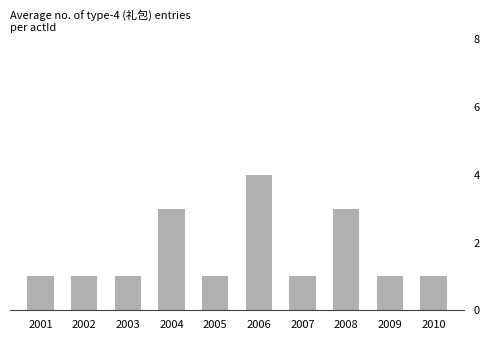

Count the values in the range 1 to 3.

9